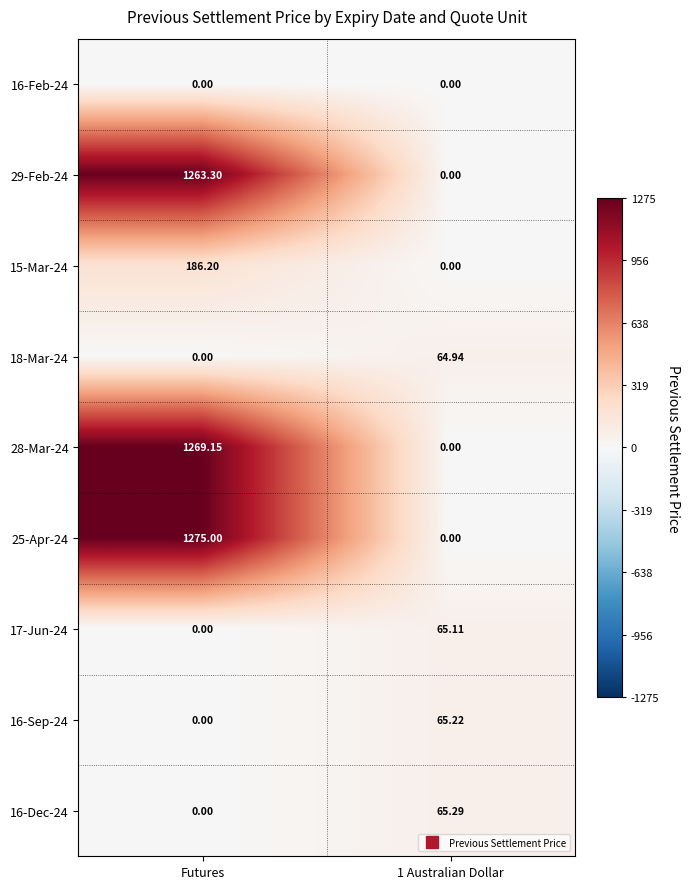

Is the value of 17-Jun-24 at Futures greater than the value of 25-Apr-24 at Futures?

No